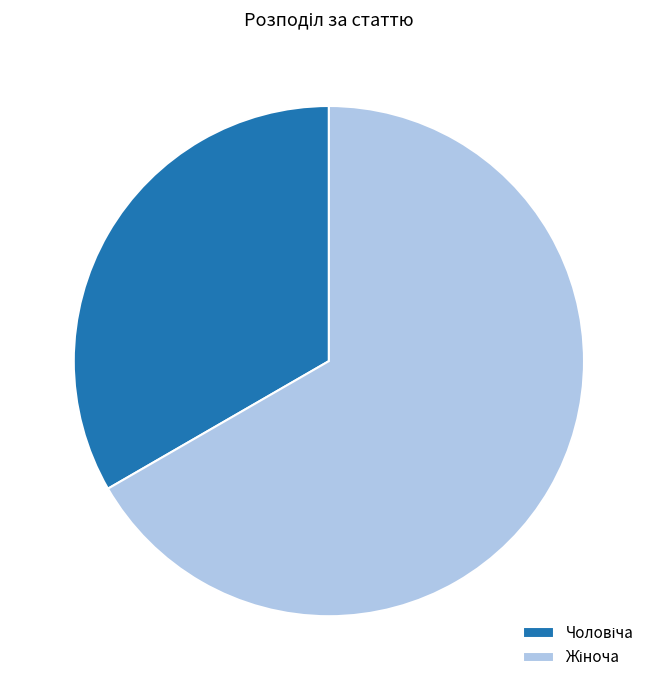

Does any single category account for the majority?

Yes